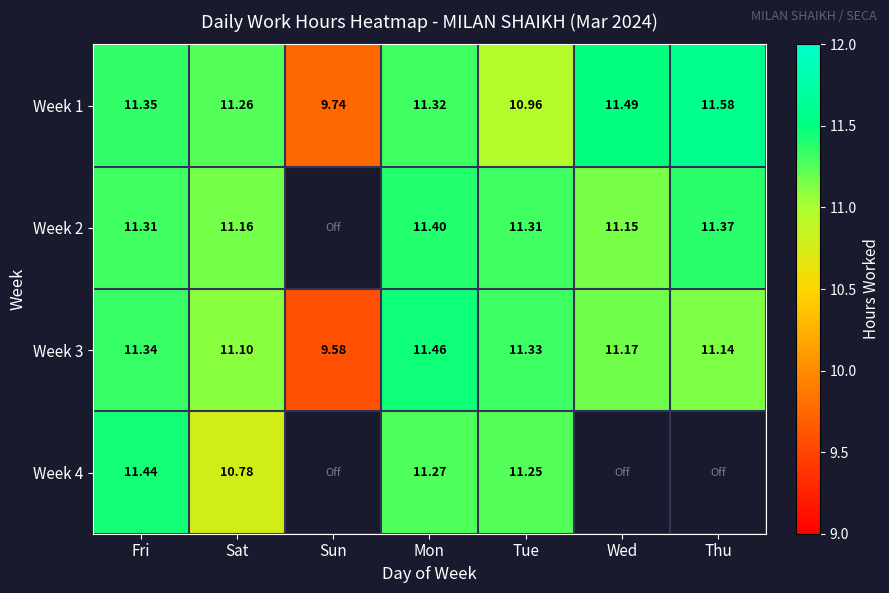

At which label does Week 1 first exceed 11?

Fri